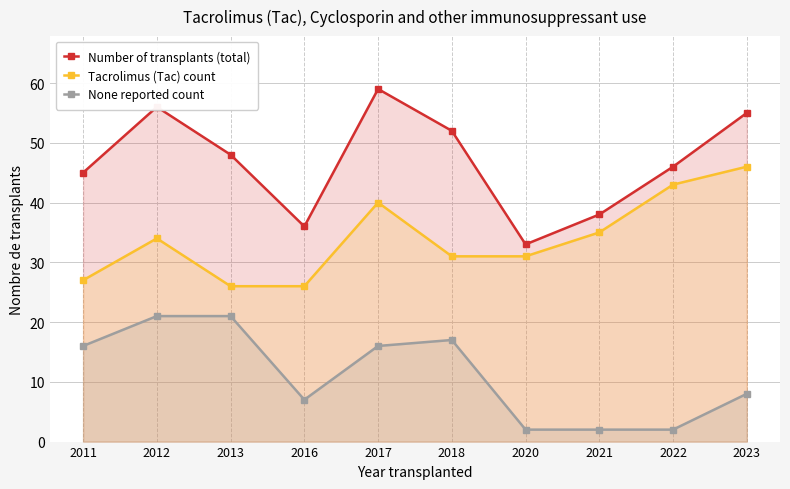

At which category does the chart reach its peak across all series?

2017